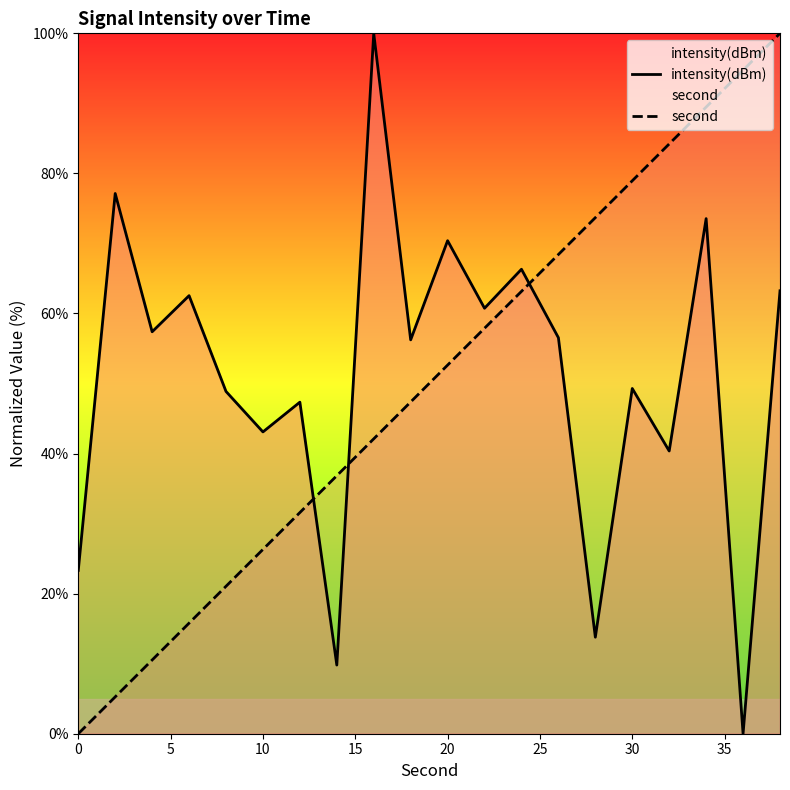

Reading left to right, what are all the values shown in this chart?

intensity(dBm): 23.3	77.1	57.4	62.5	48.9	43.1	47.3	9.8	100.0	56.2	70.4	60.7	66.3	56.5	13.8	49.3	40.4	73.5	0.0	63.2
second: 0.0	5.3	10.5	15.8	21.1	26.3	31.6	36.8	42.1	47.4	52.6	57.9	63.2	68.4	73.7	78.9	84.2	89.5	94.7	100.0